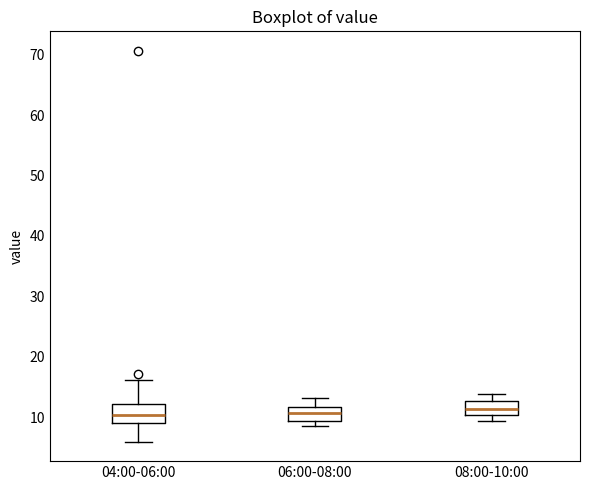

Reading left to right, transcribe this box plot: for each box, give where its median line is, the range the box spans, and where its two whiskers end, as read against the y-axis. The values are not printed on the chart, so give them approximately, as read against the axis.

04:00-06:00: median 10, box 9 to 12, whiskers 6 to 16
06:00-08:00: median 11, box 9 to 12, whiskers 9 (just below the box's lower edge) to 13
08:00-10:00: median 11, box 10 to 13, whiskers 9 to 14